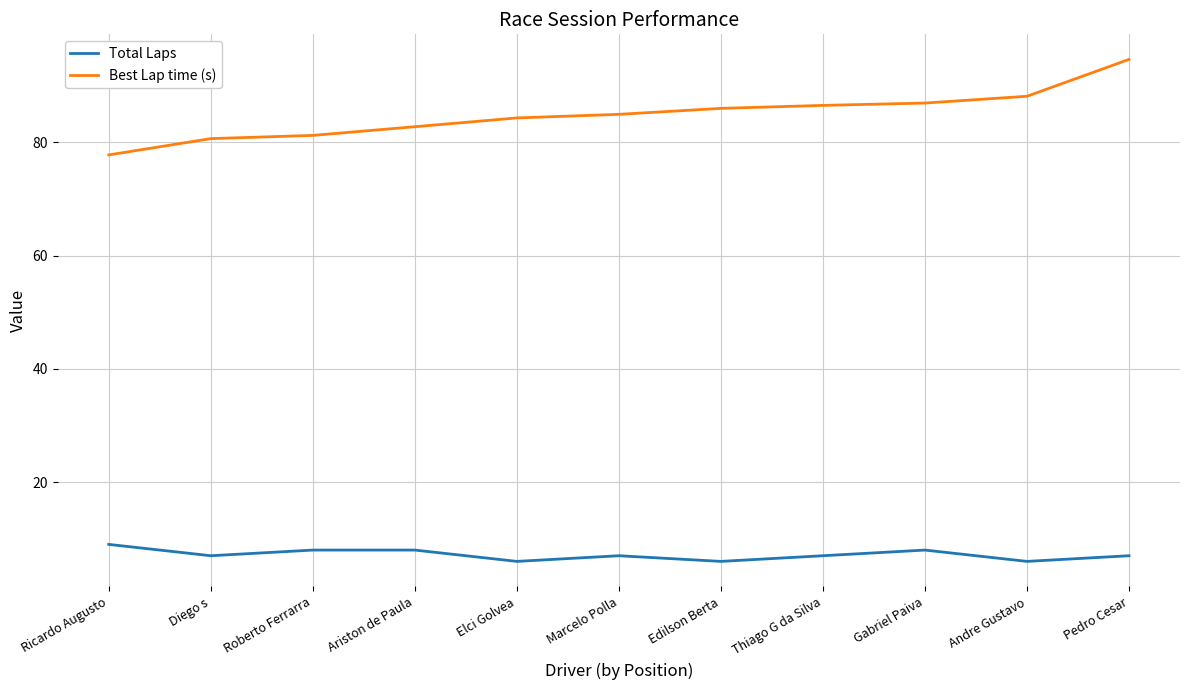

Reading right to left, what are all the values shown in this chart?

Total Laps: Pedro Cesar=7.0	Andre Gustavo=6.0	Gabriel Paiva=8.0	Thiago G da Silva=7.0	Edilson Berta=6.0	Marcelo Polla=7.0	Elci Golvea=6.0	Ariston de Paula=8.0	Roberto Ferrarra=8.0	Diego s=7.0	Ricardo Augusto=9.0
Best Lap time (s): Pedro Cesar=94.6	Andre Gustavo=88.1	Gabriel Paiva=86.9	Thiago G da Silva=86.5	Edilson Berta=86.0	Marcelo Polla=84.9	Elci Golvea=84.3	Ariston de Paula=82.8	Roberto Ferrarra=81.2	Diego s=80.7	Ricardo Augusto=77.8